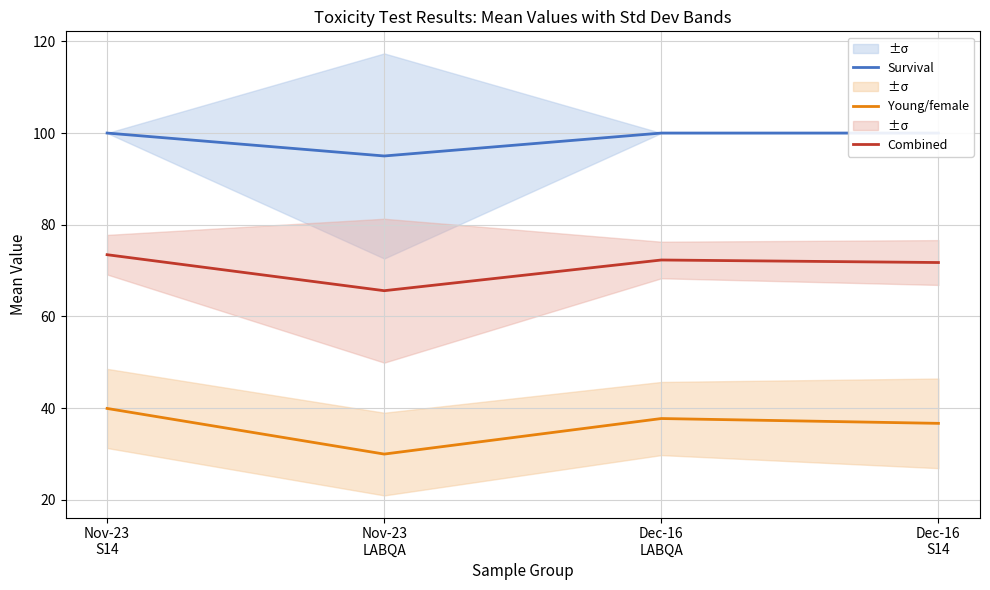

The value of Combined at Nov-23
S14 is 73.5. True or false?

True